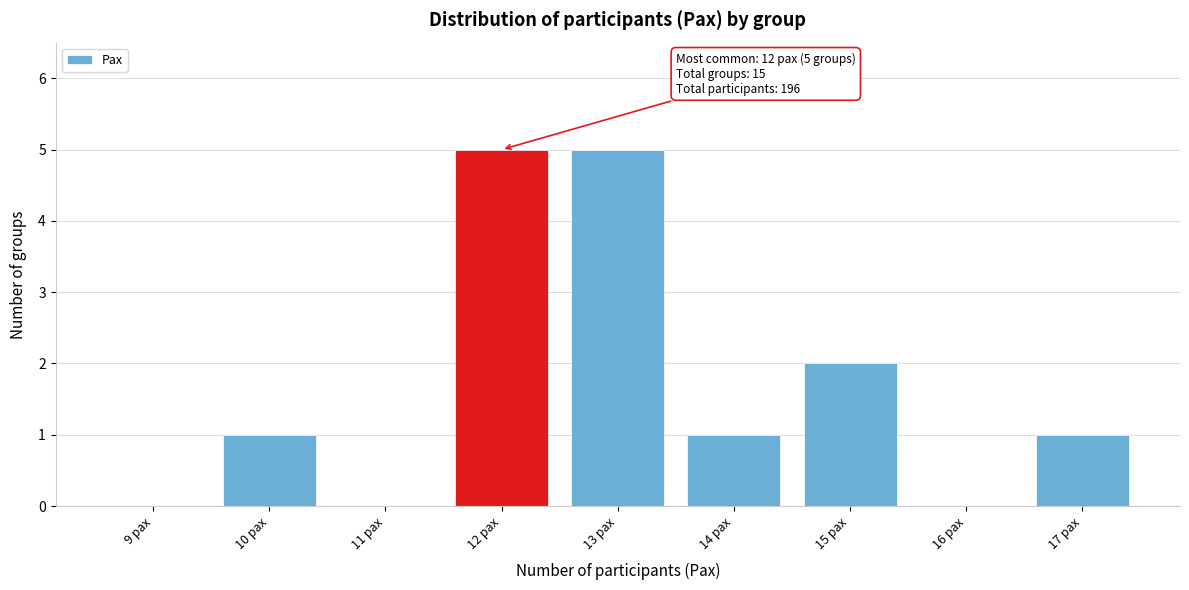

Reading left to right, list all the values displayed in this chart.

9 pax=0	10 pax=1	11 pax=0	12 pax=5	13 pax=5	14 pax=1	15 pax=2	16 pax=0	17 pax=1